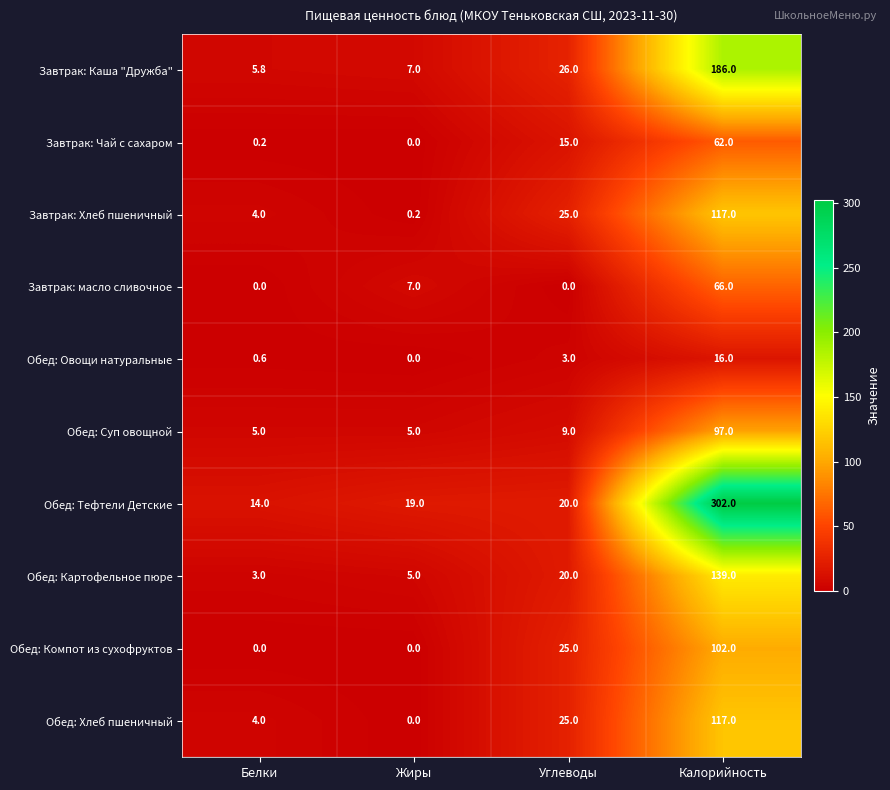

Which series has the largest total across all categories?

Обед: Тефтели Детские